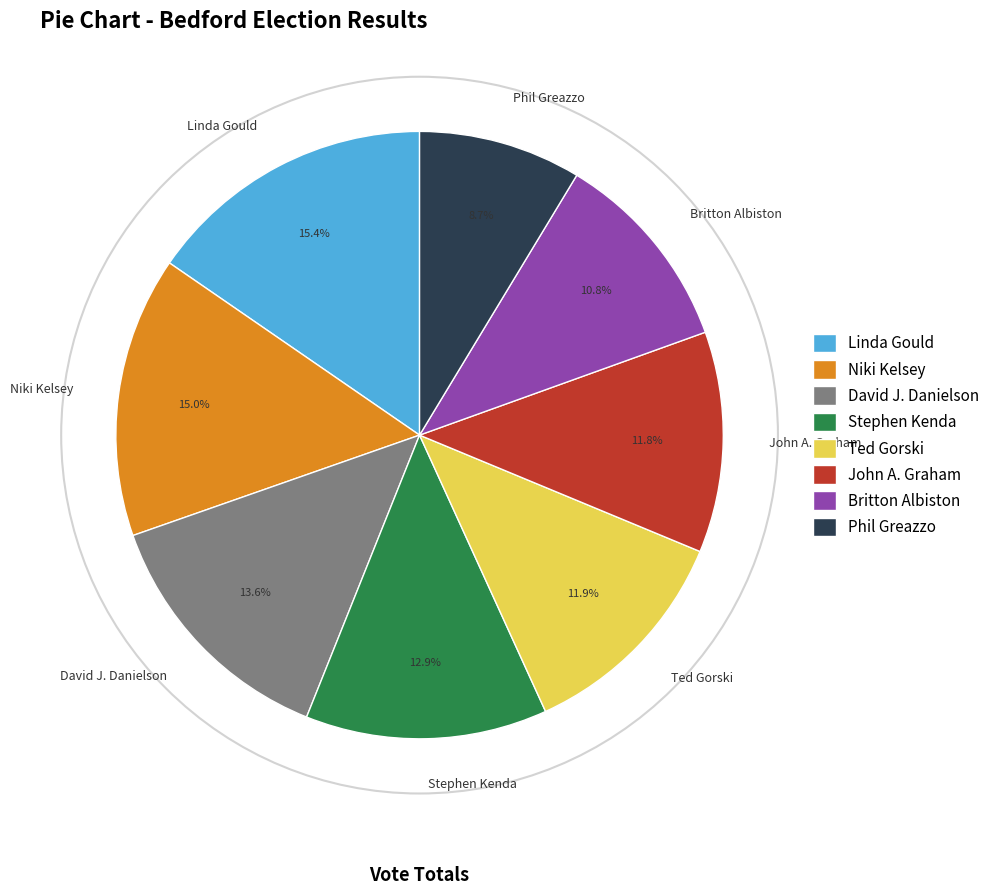

Combined, do Stephen Kenda and Phil Greazzo account for over 50%?

No